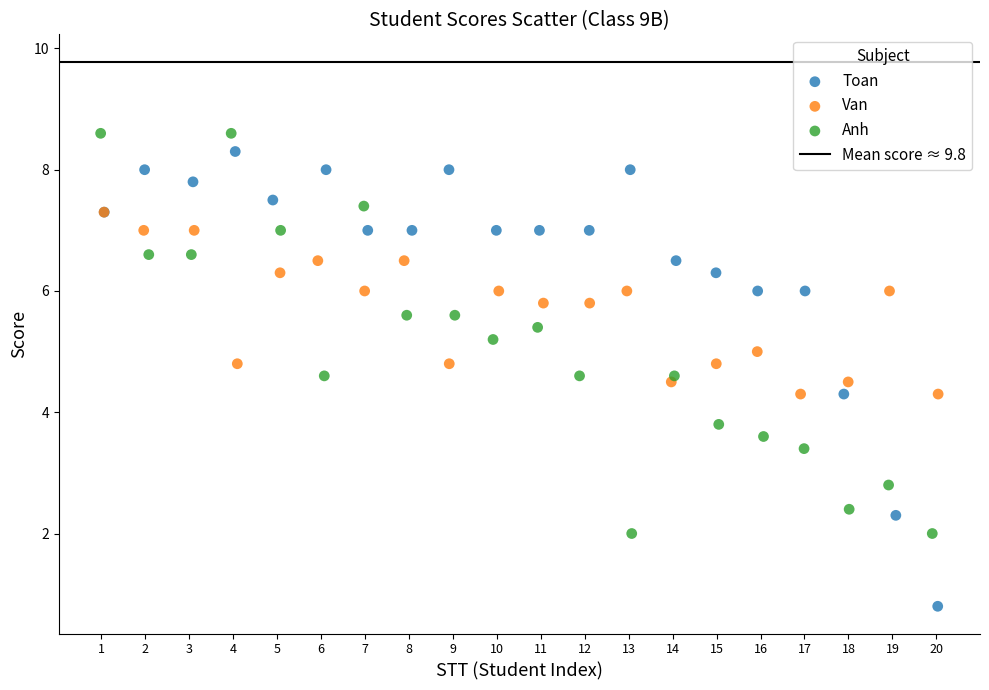

Which series reaches the minimum Y coordinate?

Toan